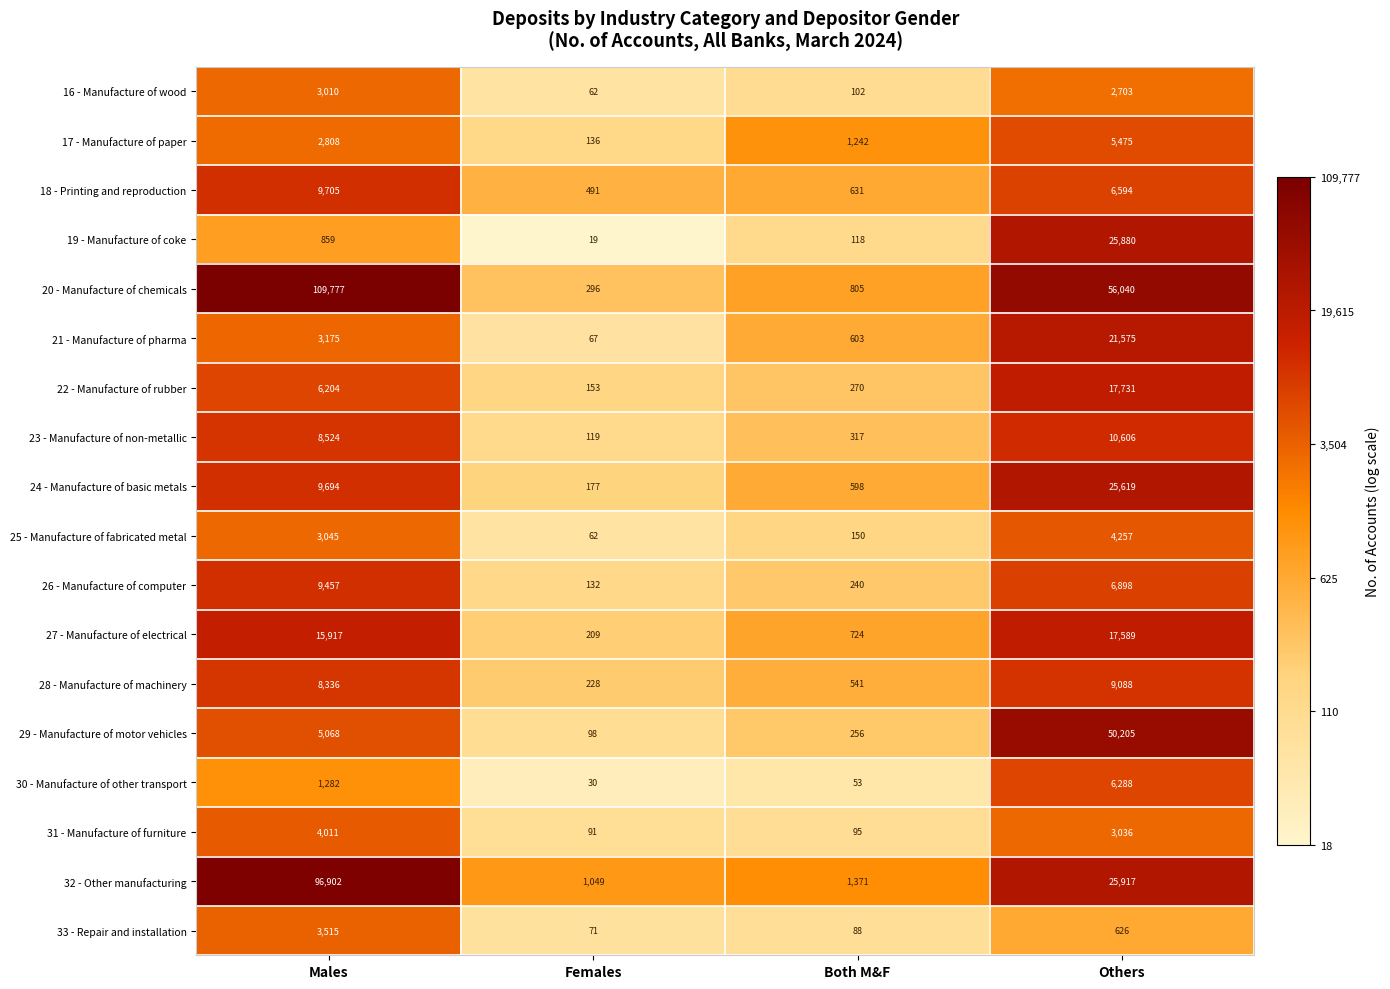

What is the highest value of the 17 - Manufacture of paper series?

5475